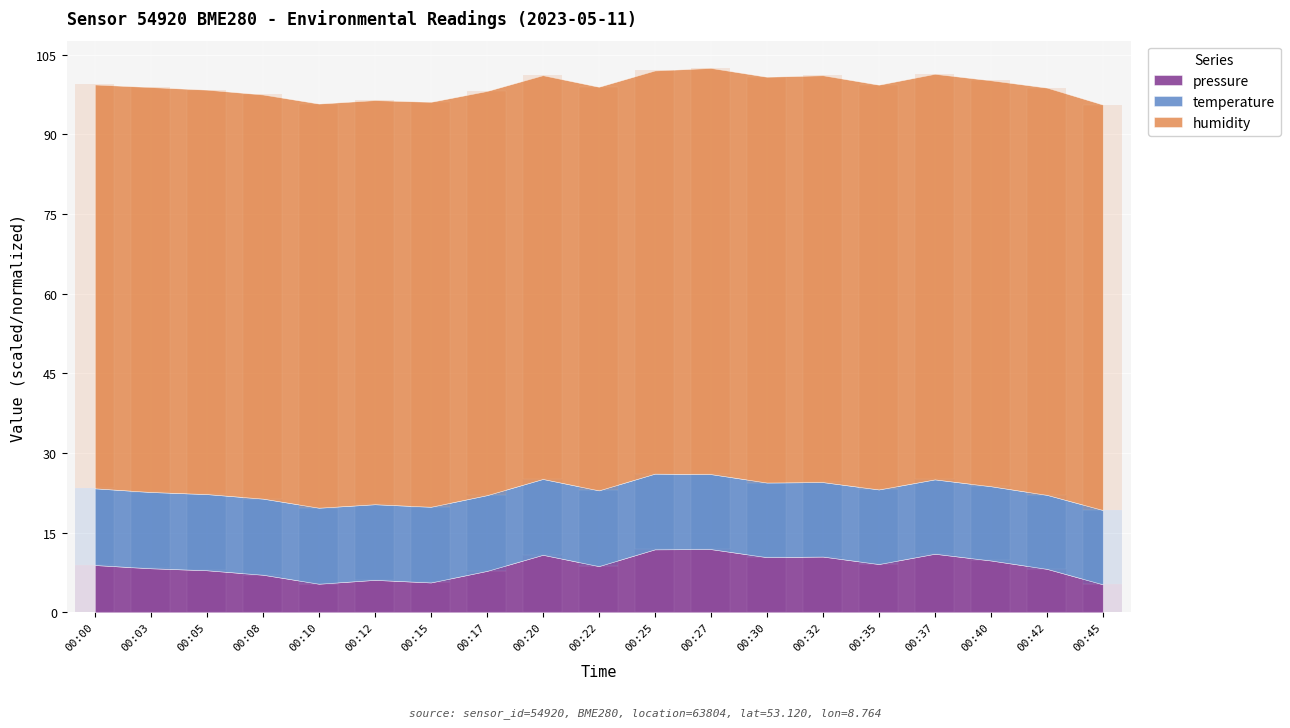

What is the difference between the maximum and minimum values in the pressure series?

6.6